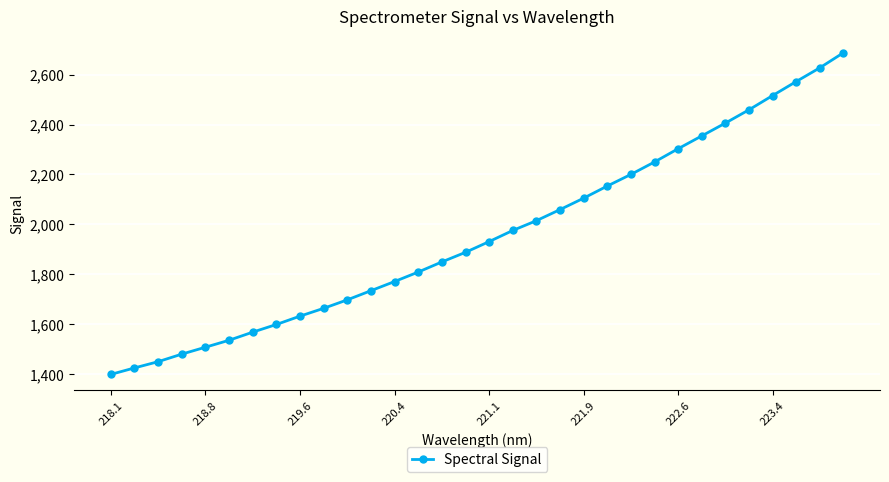

How many lines are shown in the chart?

1